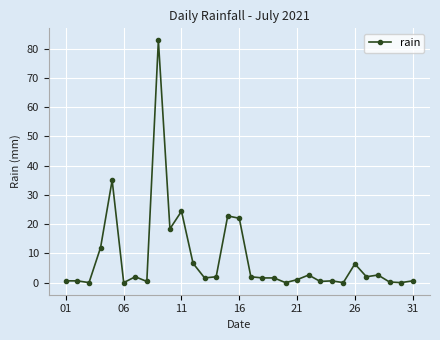

What is the value of the 5th point from the left?

35.0